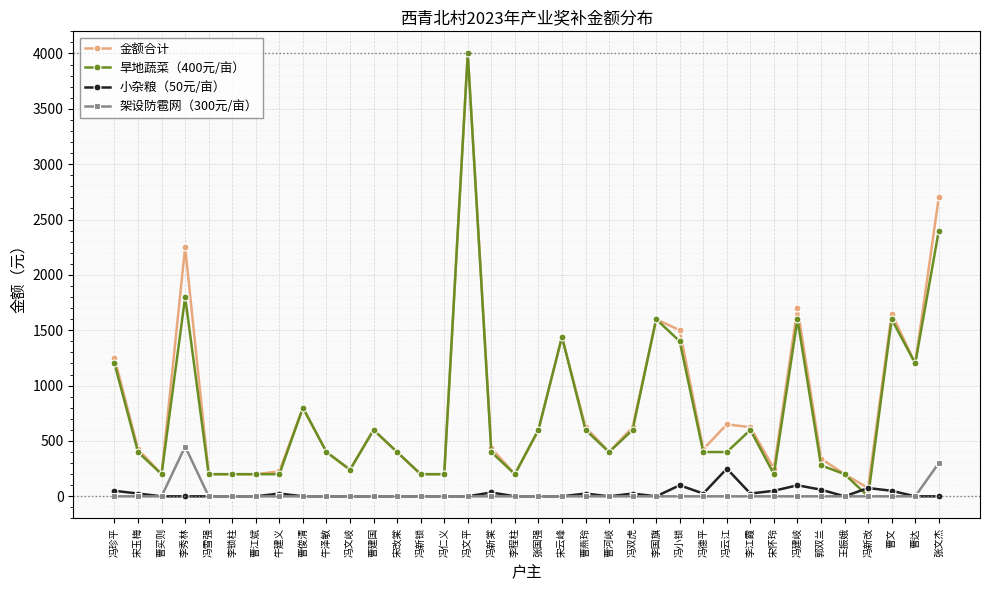

What is the sum of the 小杂粮（50元/亩） values at 冯珍平 and 宋怀玲?

100